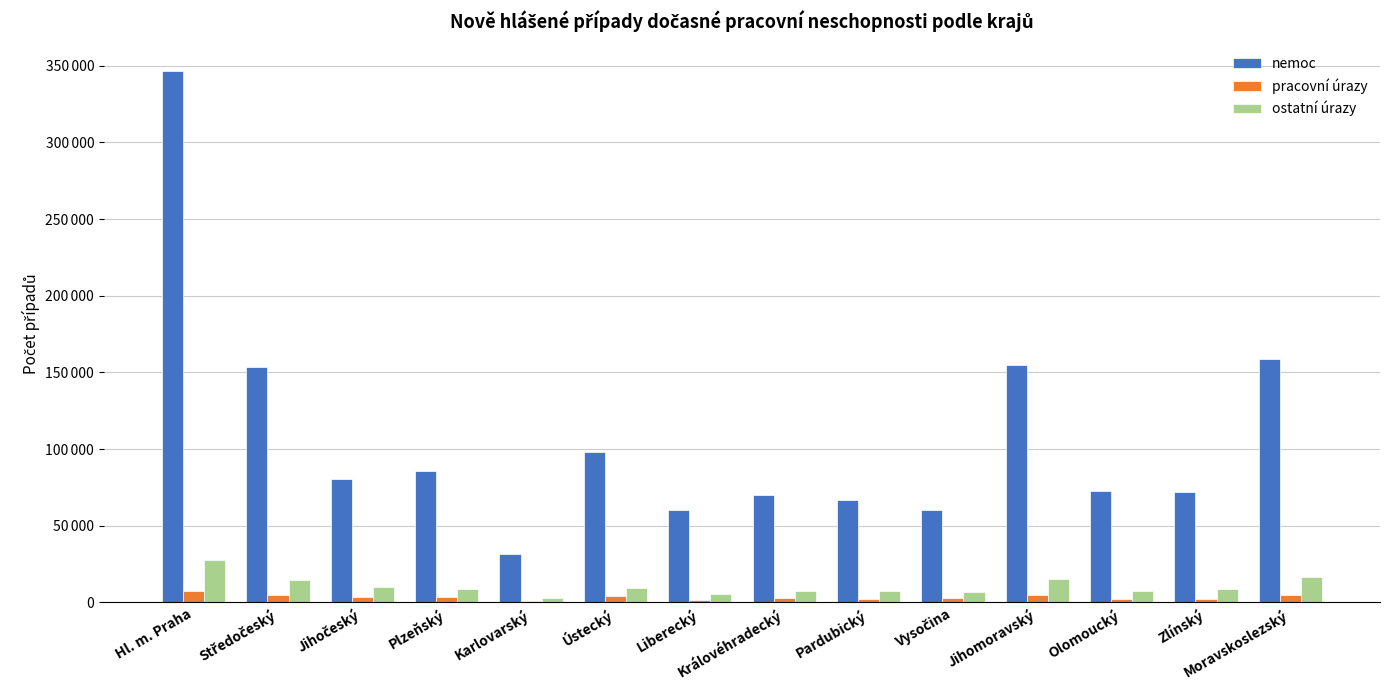

Reading right to left, extract all data points from this chart.

nemoc: 158900	71951	72591	154776	60160	66971	69971	59996	98047	31240	85652	80690	153527	346405
pracovní úrazy: 4514	2430	2402	4599	2828	2308	2656	1729	3881	1089	3332	3613	4643	7467
ostatní úrazy: 16793	8680	7685	15546	6910	7231	7436	5677	9564	2996	8635	9915	14313	27764